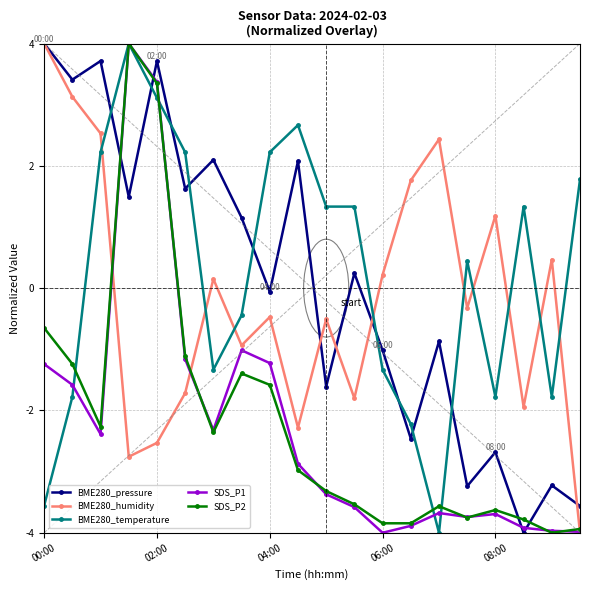

What is the lowest value of the BME280_pressure series?

-4.0